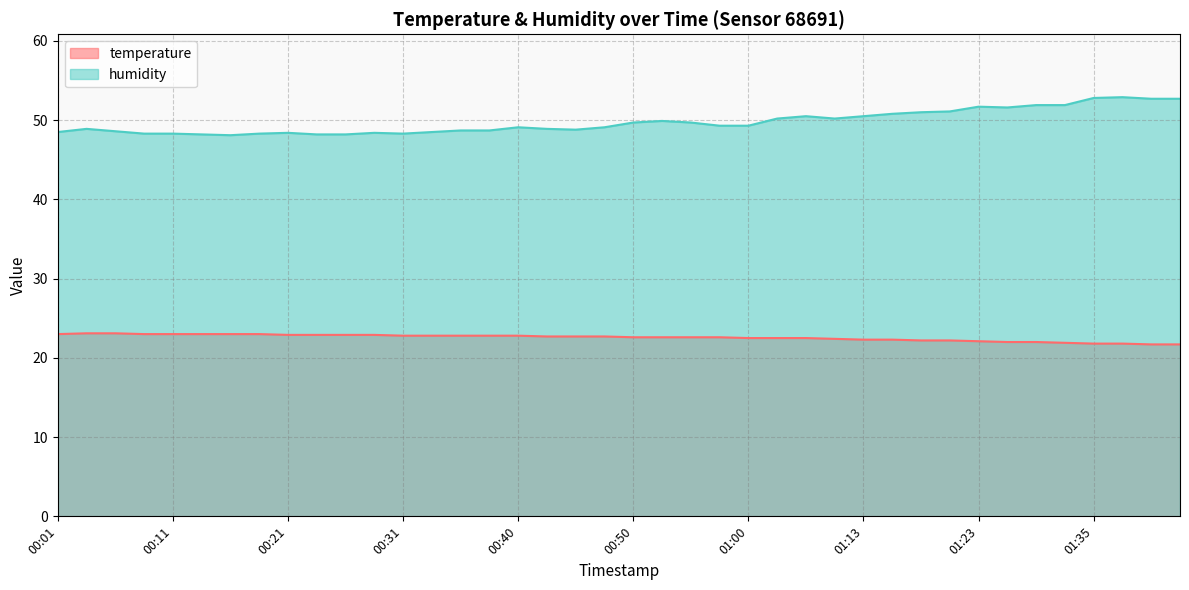

The value of temperature at 01:05 is 12.8. True or false?

False